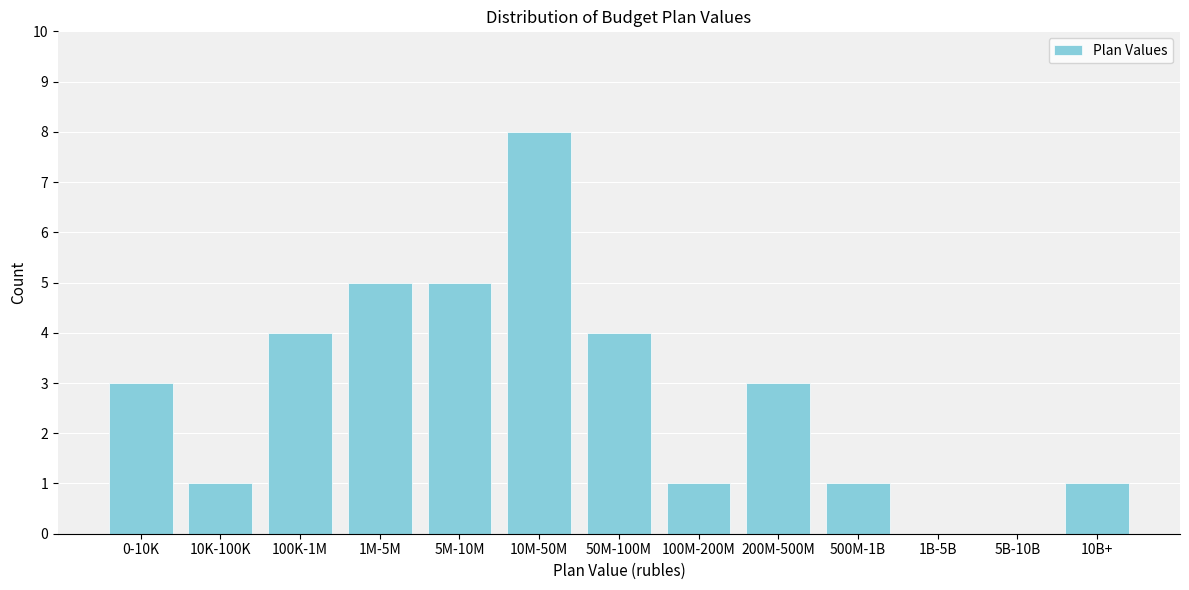

Reading left to right, transcribe all the data shown in this chart.

0-10K=3	10K-100K=1	100K-1M=4	1M-5M=5	5M-10M=5	10M-50M=8	50M-100M=4	100M-200M=1	200M-500M=3	500M-1B=1	1B-5B=0	5B-10B=0	10B+=1